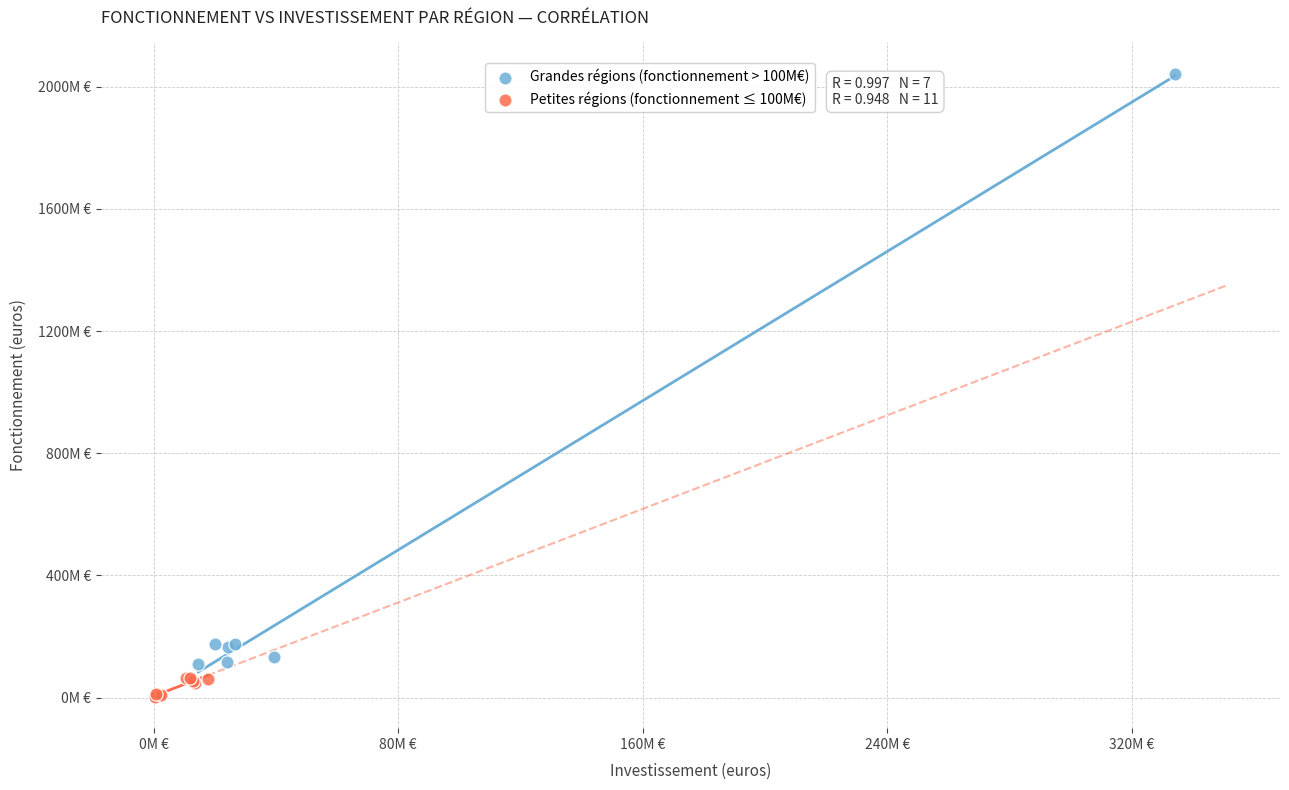

What are all the series names shown in the legend?

Grandes régions (fonctionnement > 100M€), Petites régions (fonctionnement ≤ 100M€)